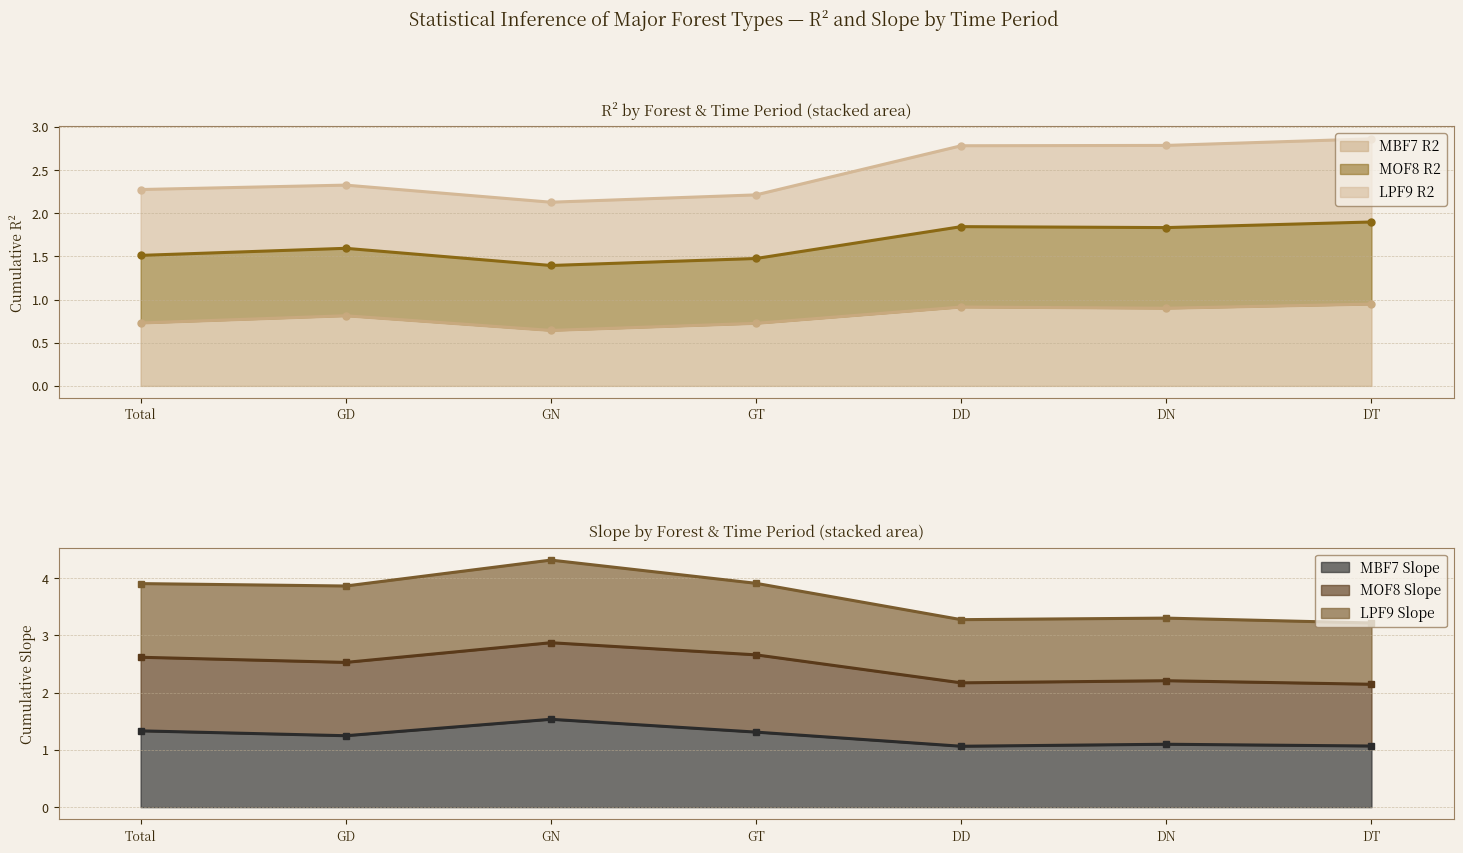

Where is the first local maximum for MBF7 Slope?

GN